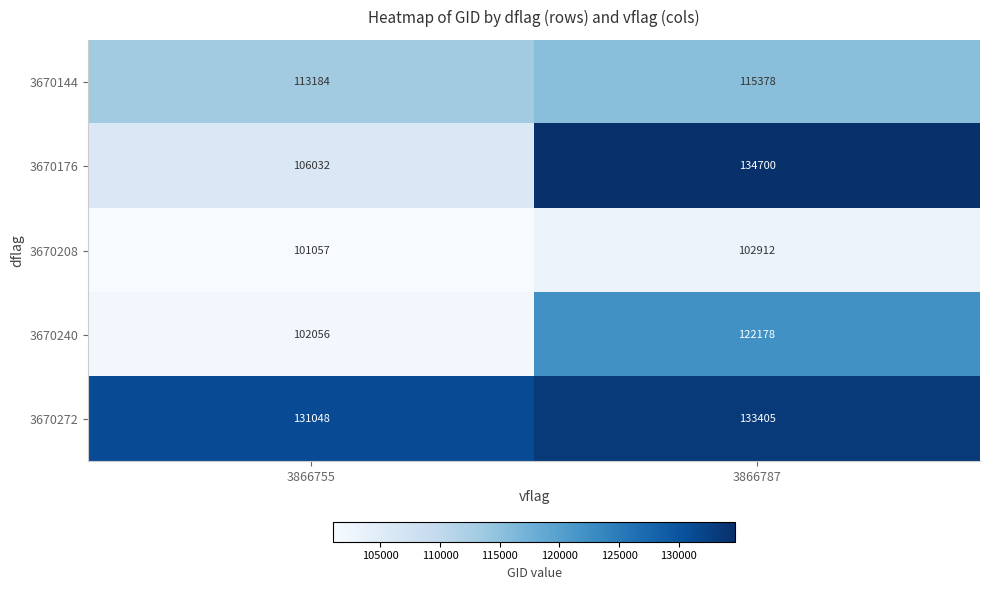

At how many categories does at least one series exceed 130641?

2